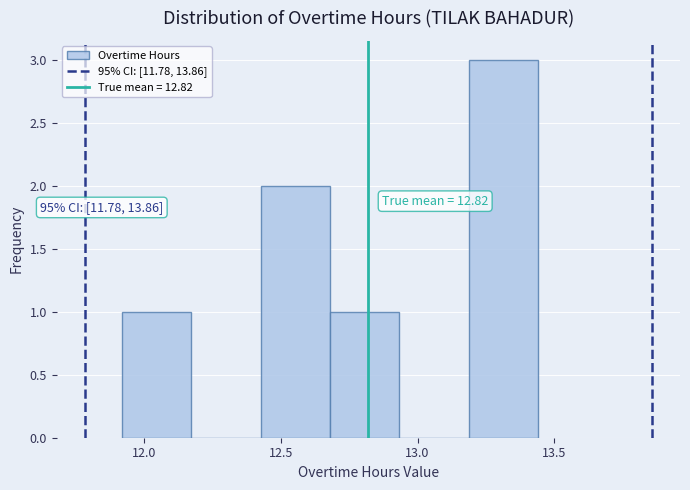

Over which range of the x-axis is the bar tallest?

13.20 to 13.45